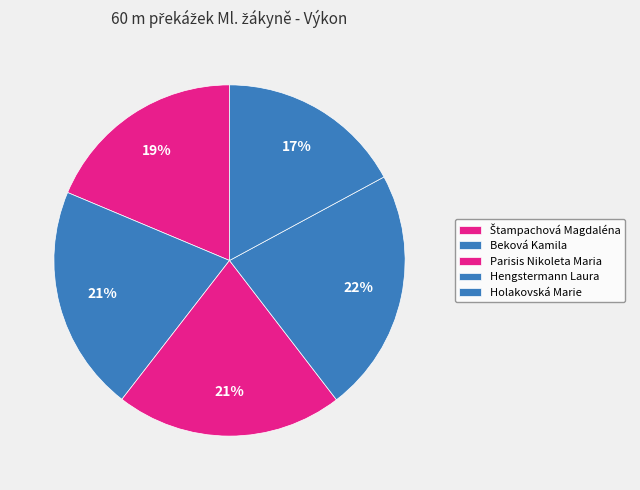

How many segments does this pie chart have?

5